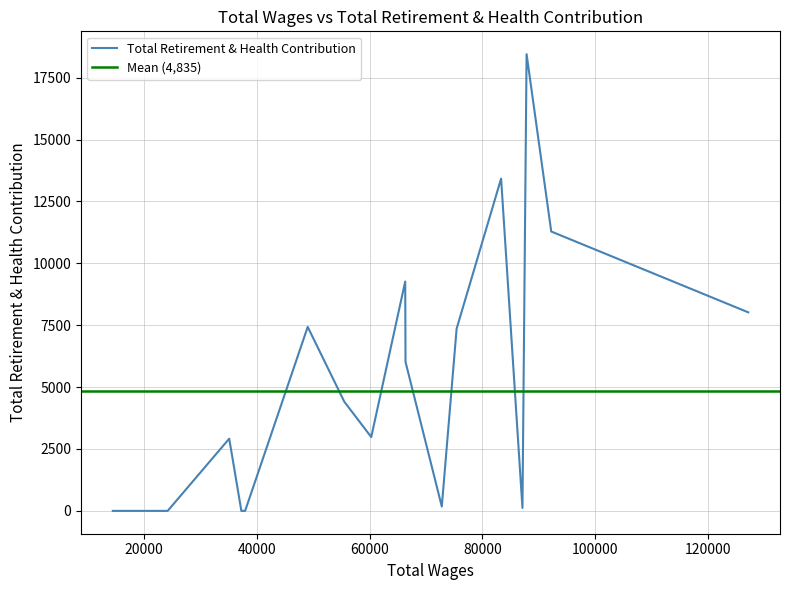

The value at 3 is 179. True or false?

False